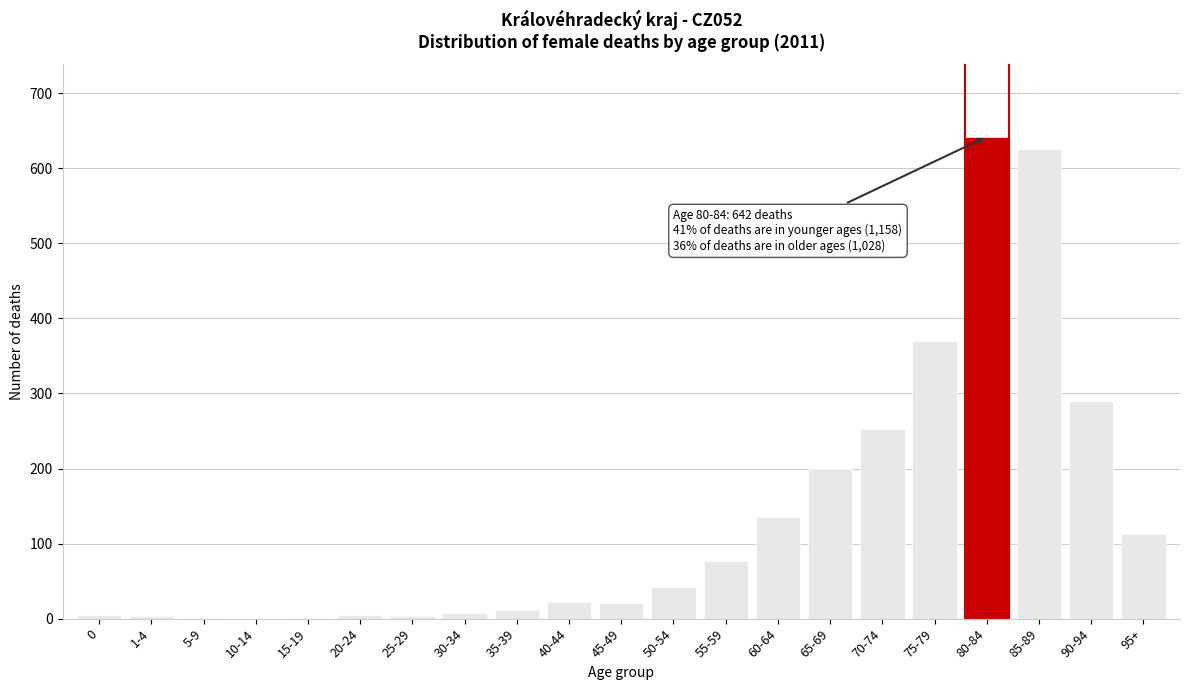

The value at 90-94 is 290. True or false?

True